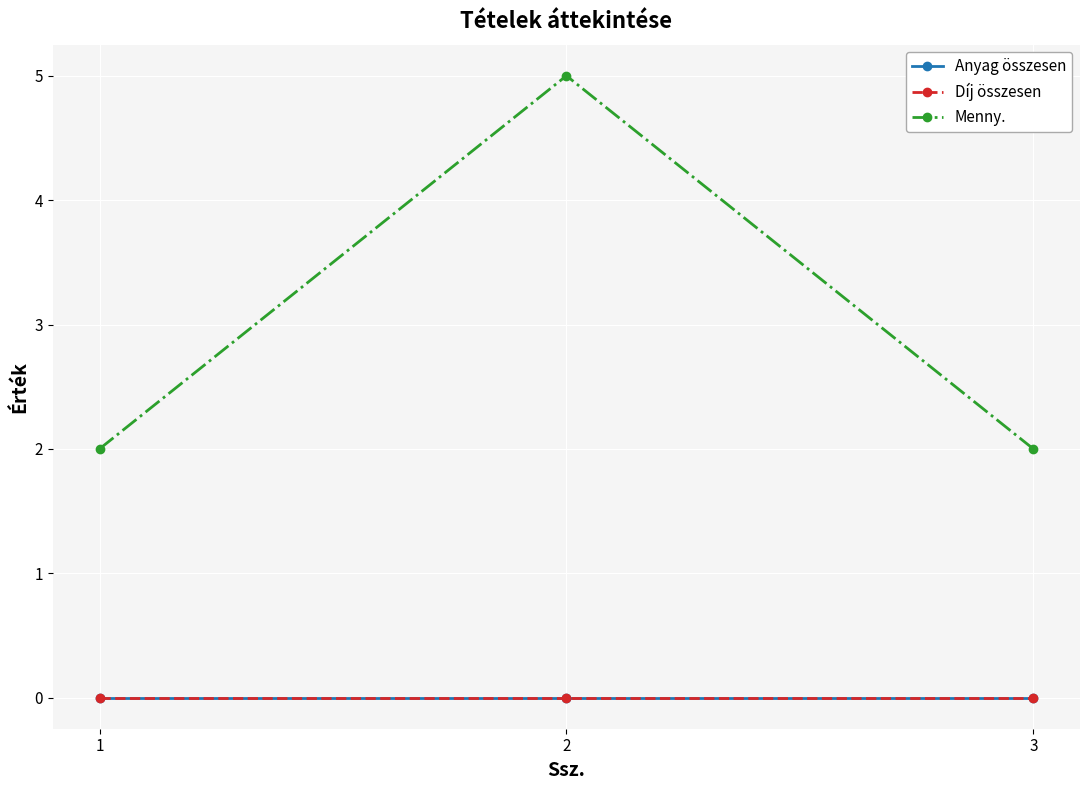

Does the chart have visible grid lines?

Yes